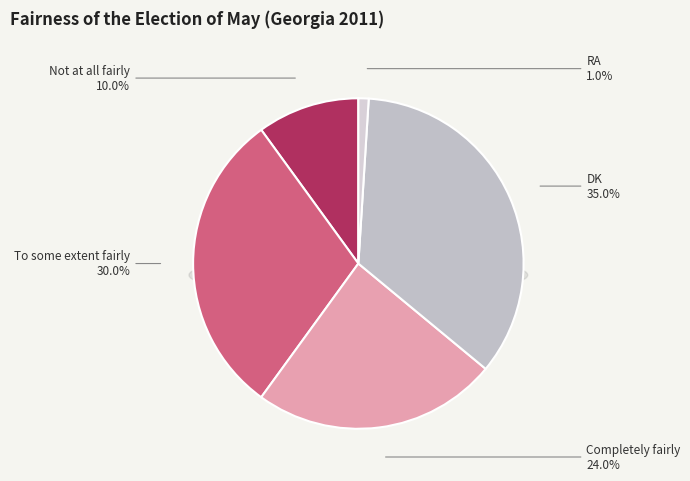

Rank the categories by value from highest to lowest.

DK, To some extent fairly, Completely fairly, Not at all fairly, RA